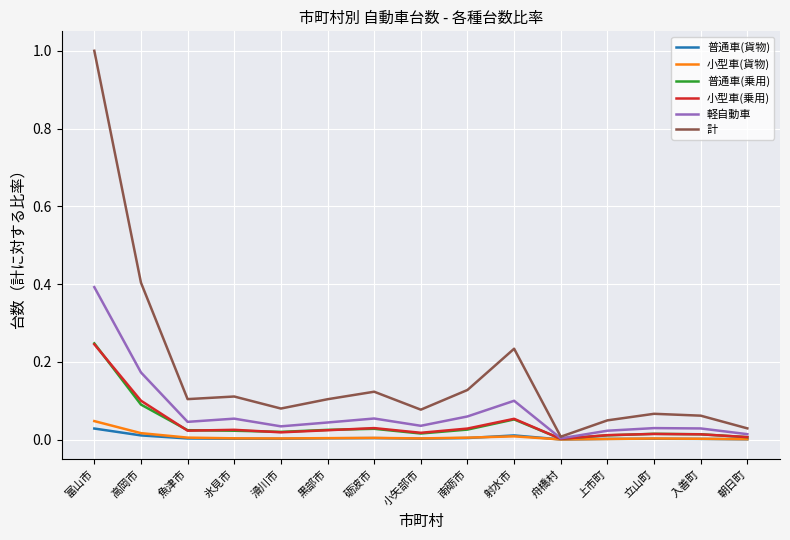

Which series has the largest total across all categories?

計